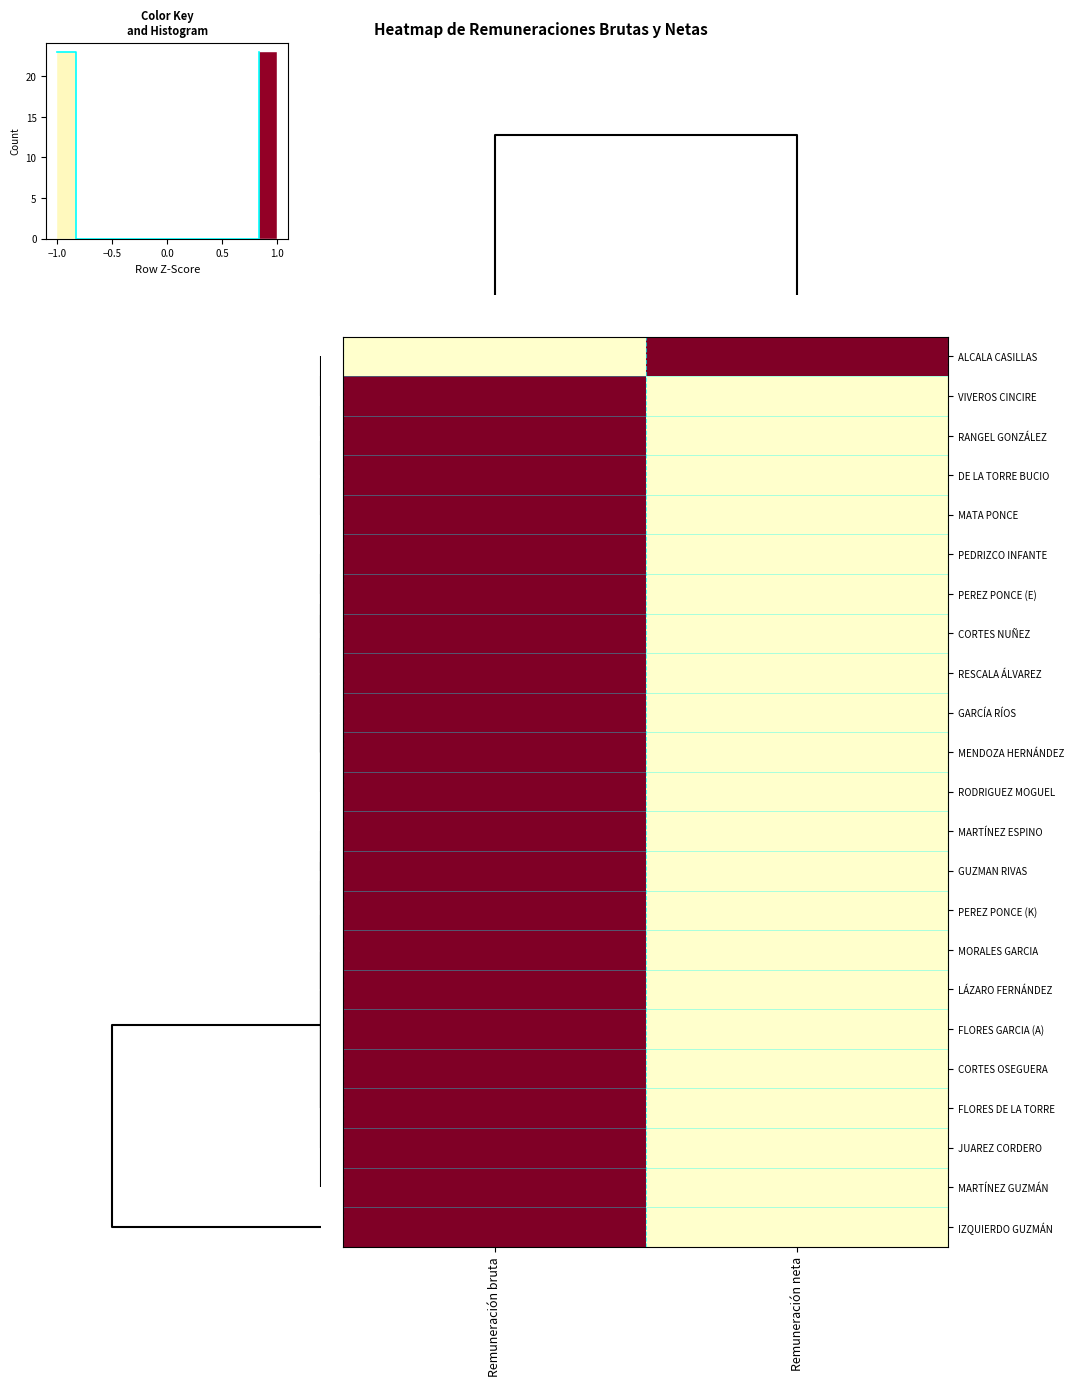

What is the difference between the highest and lowest values at Remuneración bruta?

2.0